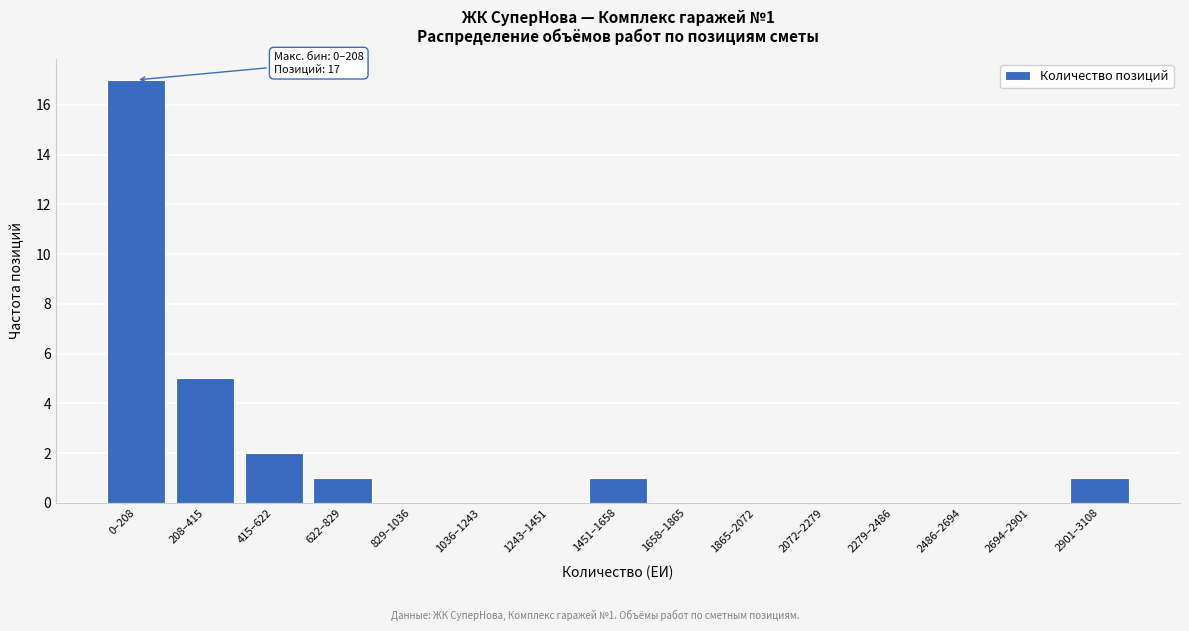

Reading left to right, list all the values displayed in this chart.

0–208=17	208–415=5	415–622=2	622–829=1	829–1036=0	1036–1243=0	1243–1451=0	1451–1658=1	1658–1865=0	1865–2072=0	2072–2279=0	2279–2486=0	2486–2694=0	2694–2901=0	2901–3108=1